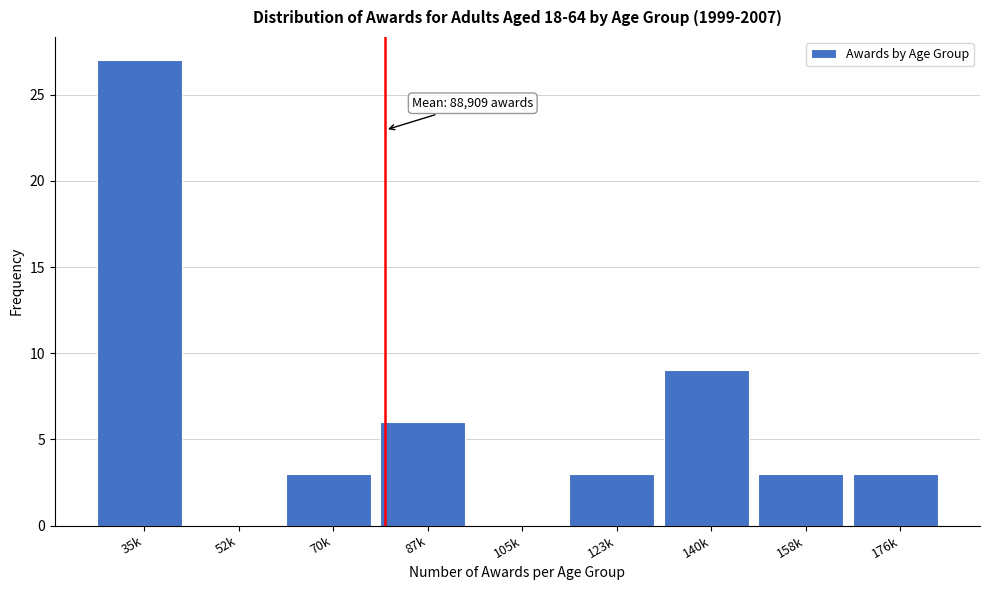

Reading left to right, what are all the values shown in this chart?

35k=27	52k=0	70k=3	87k=6	105k=0	123k=3	140k=9	158k=3	176k=3